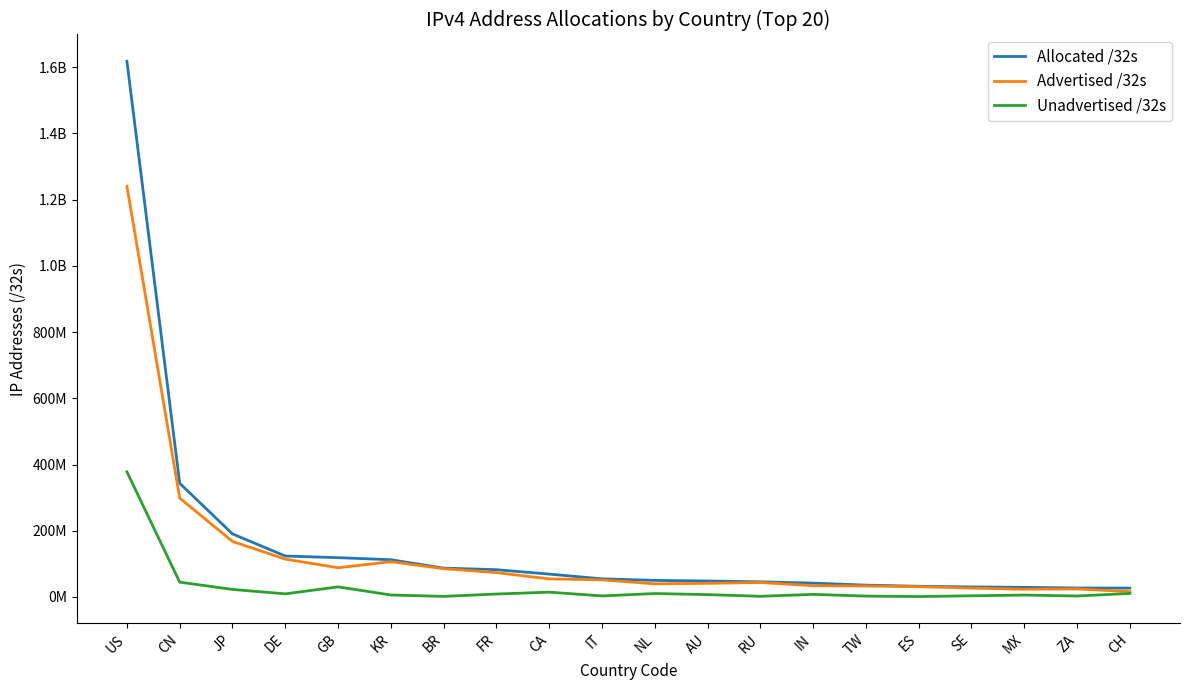

Which series changed the most between CA and MX?

Allocated /32s